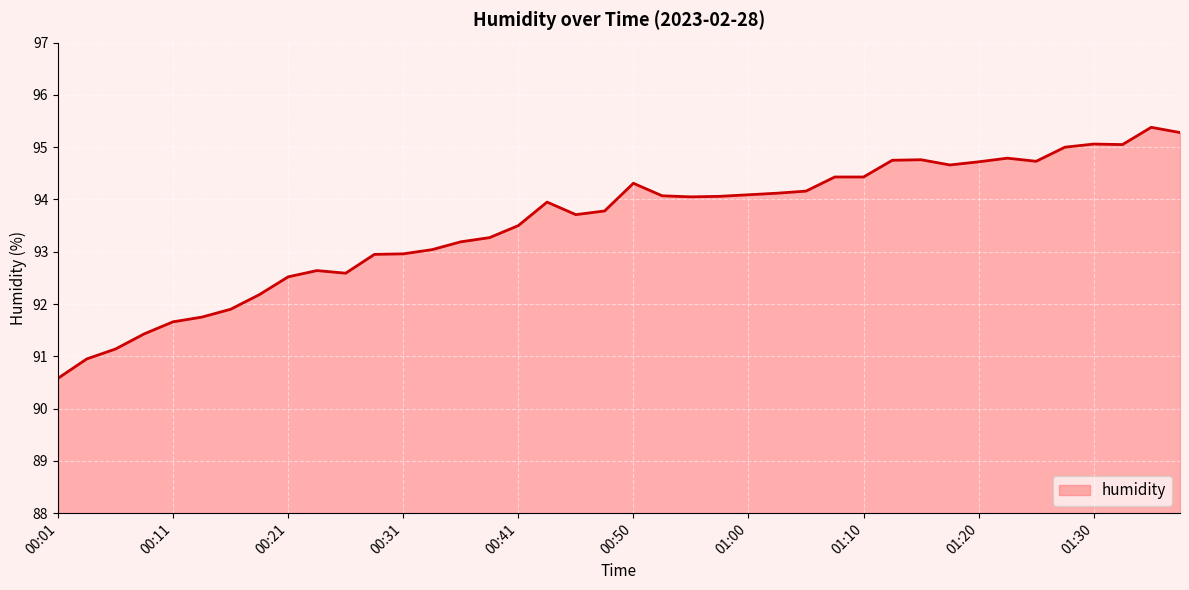

What is the minimum value shown in the chart?

90.6